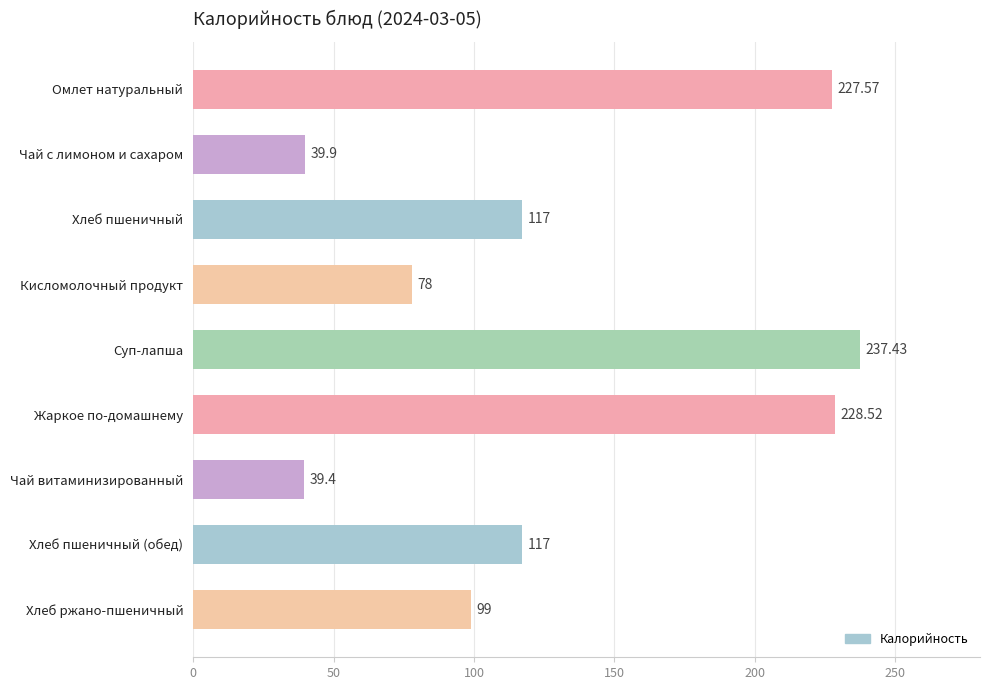

True or false: the data shows 78.0 at Кисломолочный продукт.

True